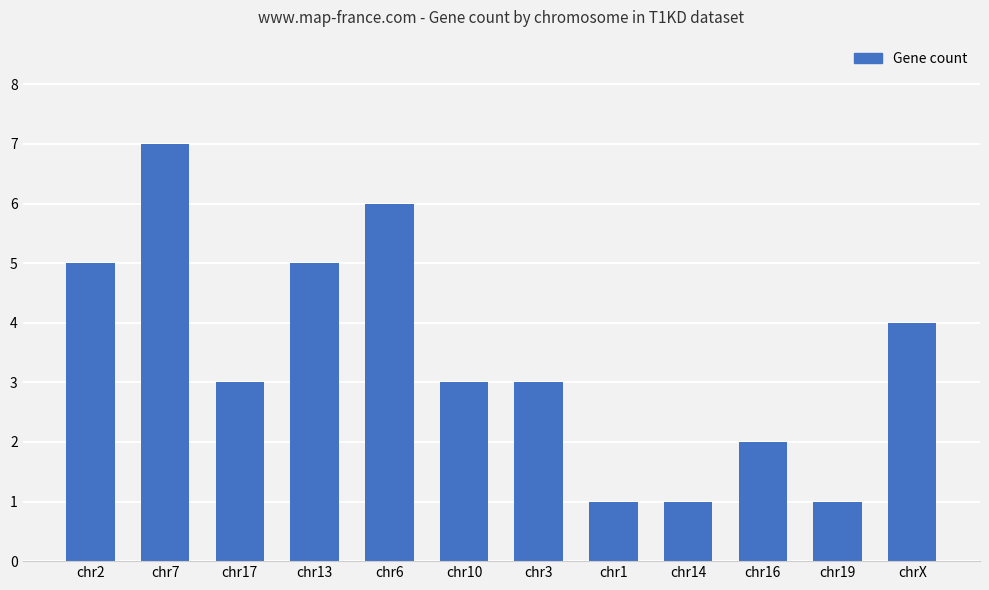

What is the sum of all values?

41